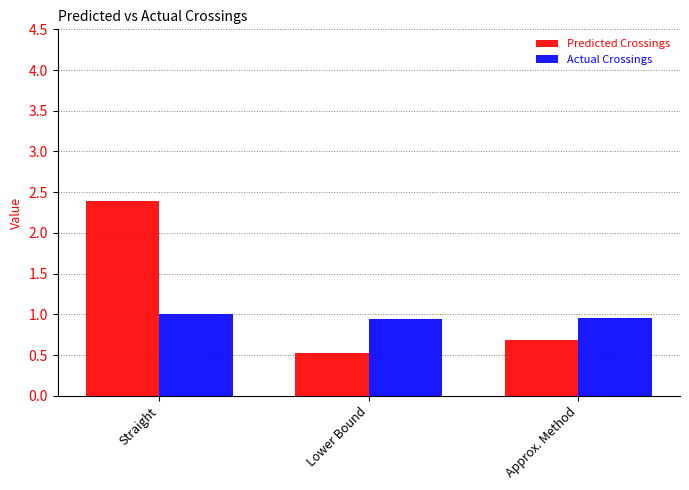

Between Lower Bound and Approx. Method, which series saw the biggest shift?

Predicted Crossings